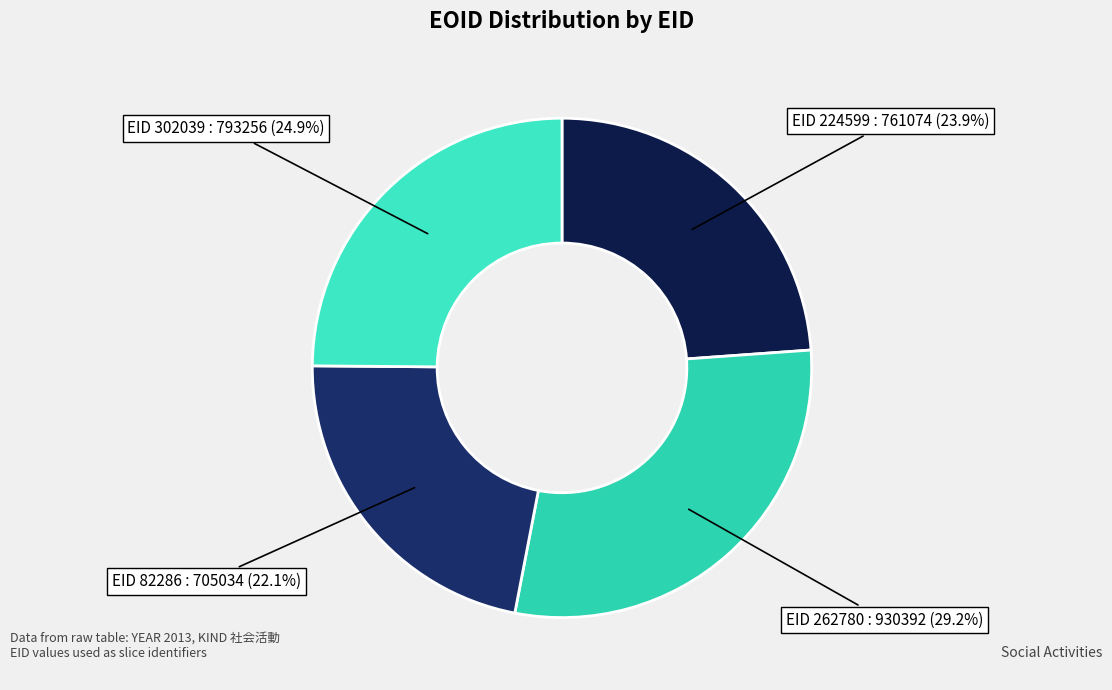

Which has a higher value, EID 82286 or EID 302039?

EID 302039